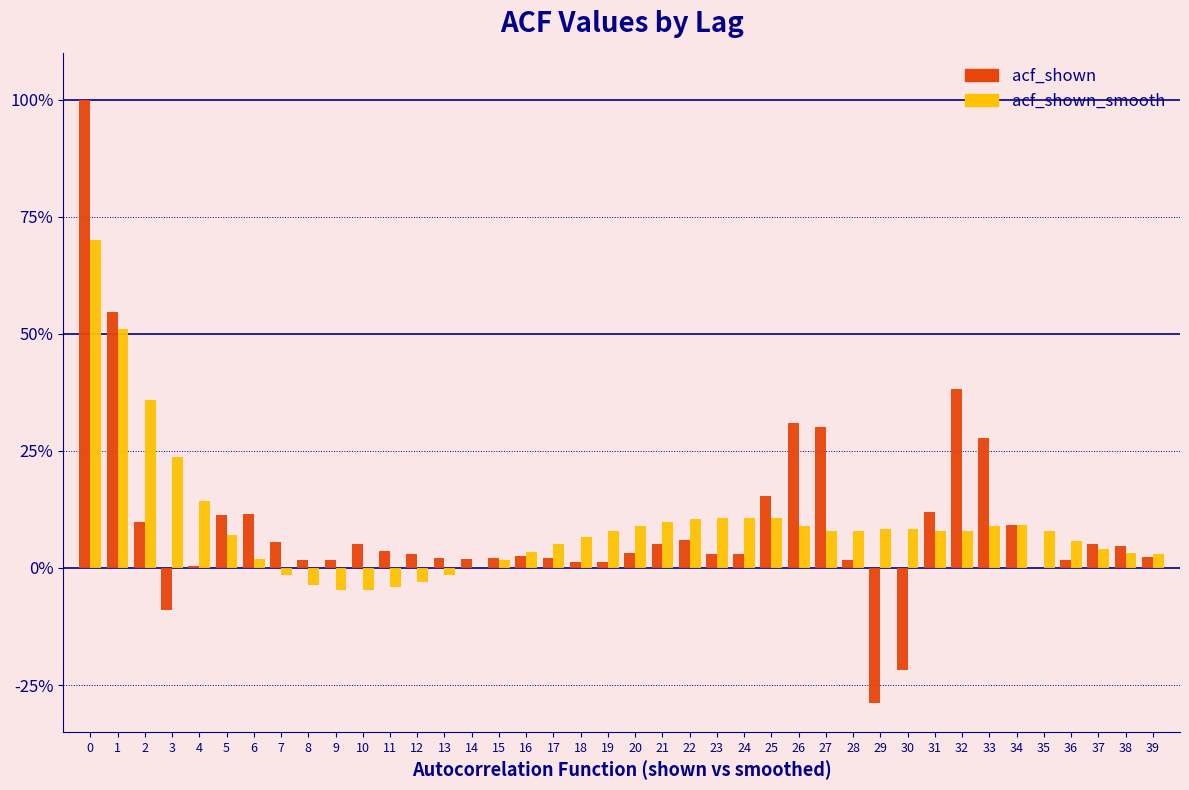

What are all the series names shown in the legend?

acf_shown, acf_shown_smooth